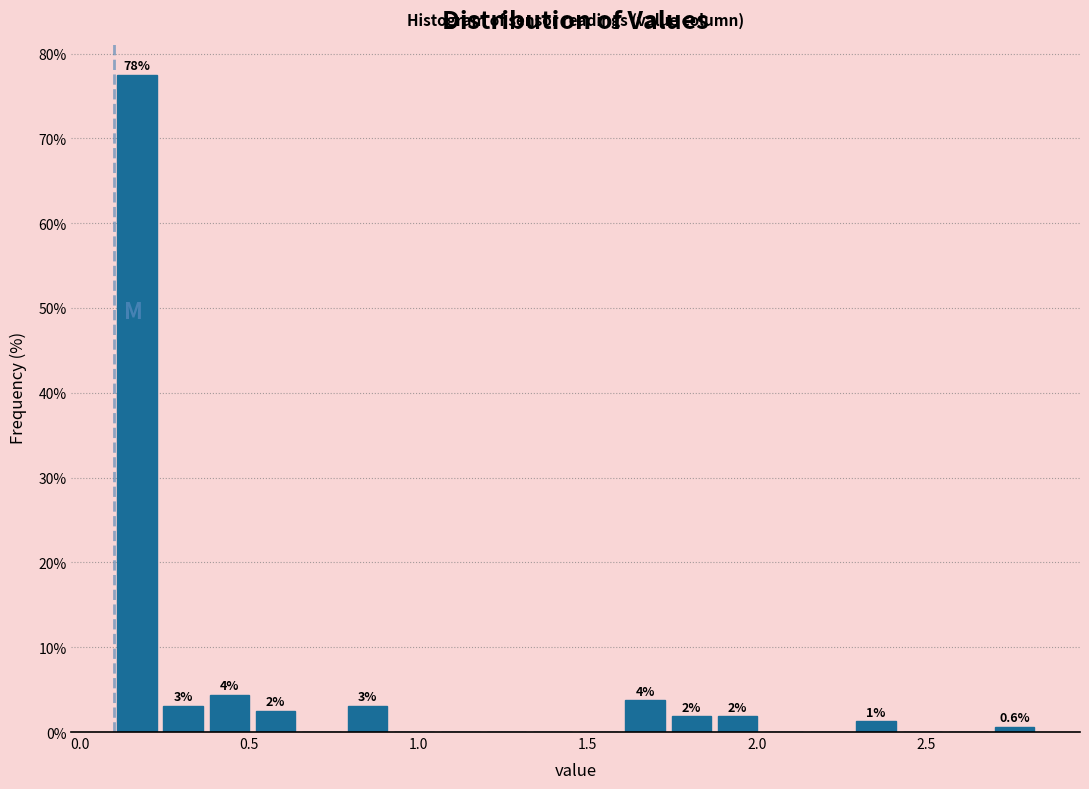

Read against the x-axis, roughly where is the centre of the tallest bar?

0.15